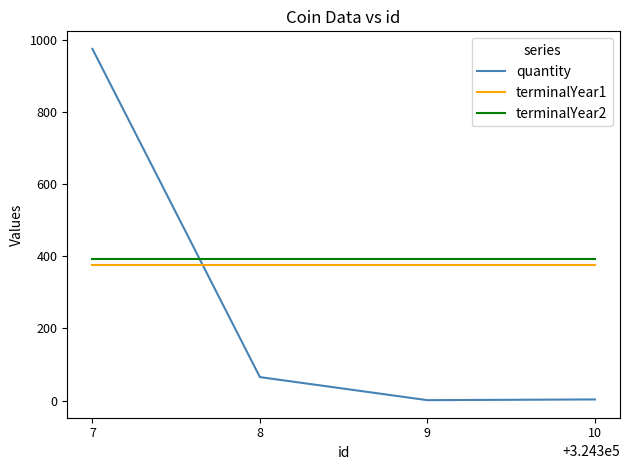

Rank the series by their maximum value, from lowest to highest.

terminalYear1, terminalYear2, quantity